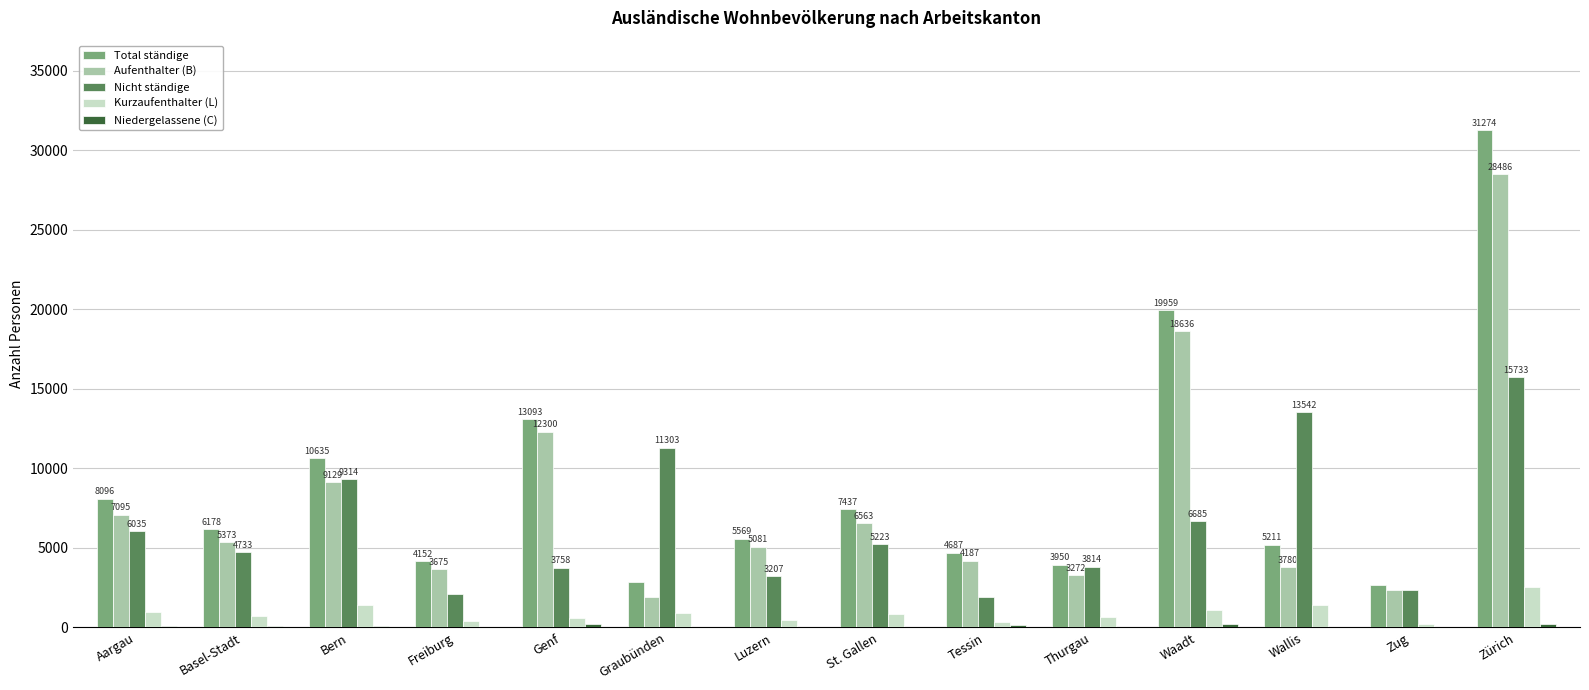

Where is Kurzaufenthalter (L) nearest to the value 1396?

Wallis